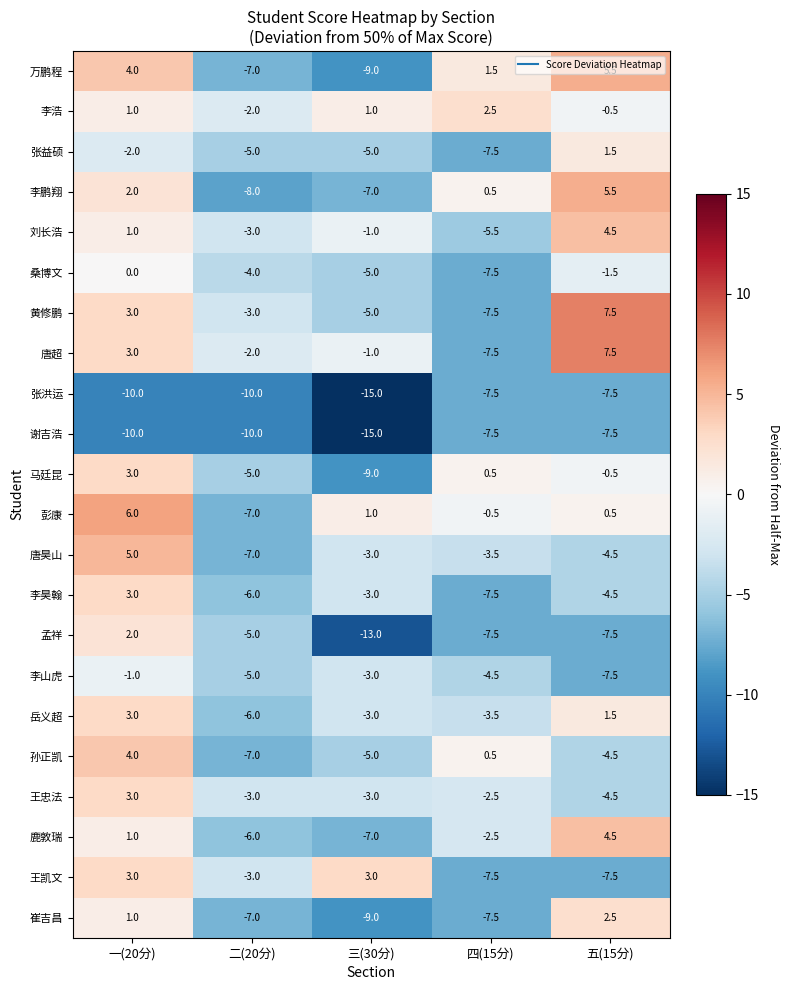

What is the spread (max minus min) of values at 五(15分)?

15.0